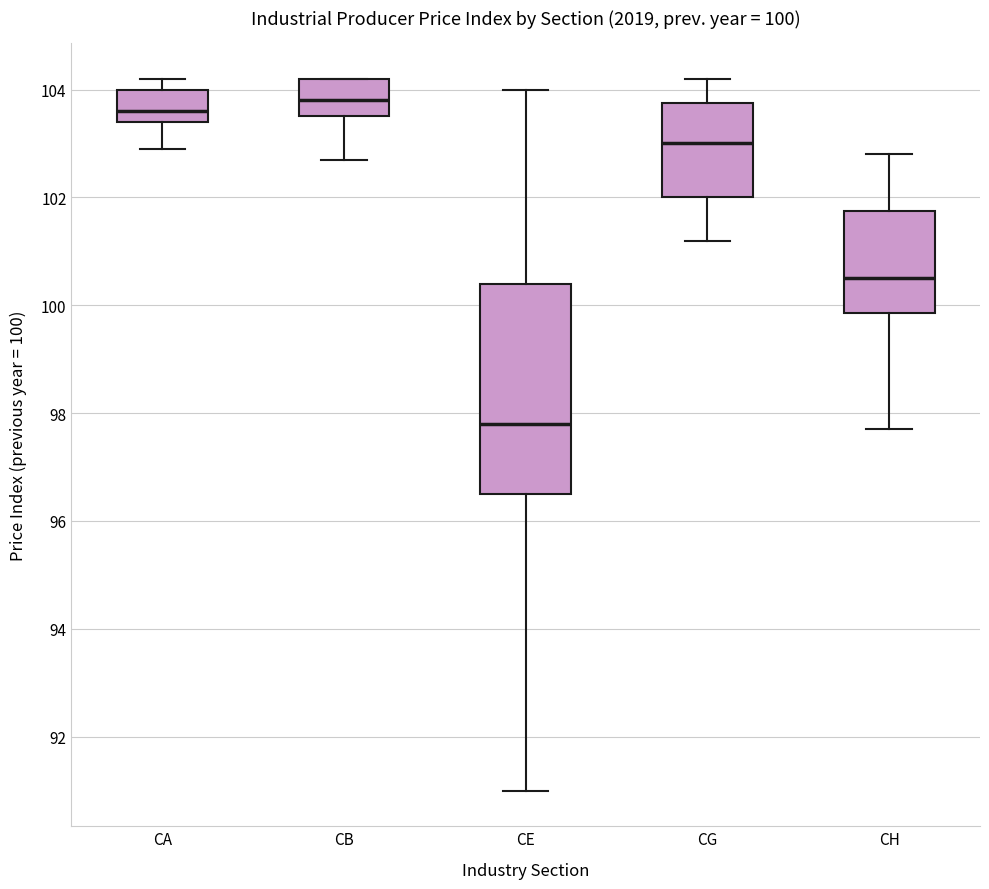

Which box is the tallest, from its lower edge to its upper edge?

CE